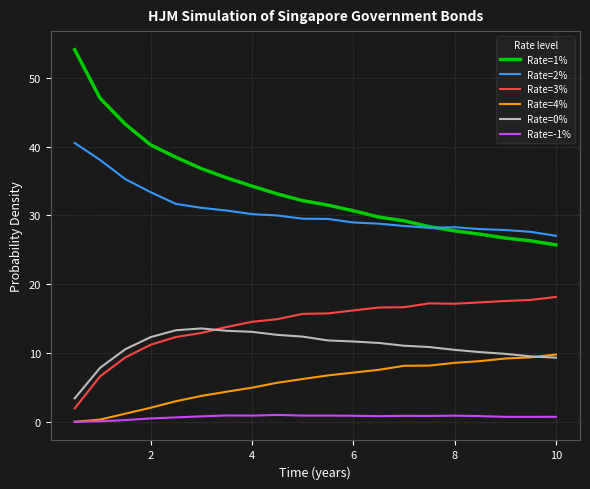

In Rate=-1%, how many points are higher than both neighbors (excluding endpoints)?

4